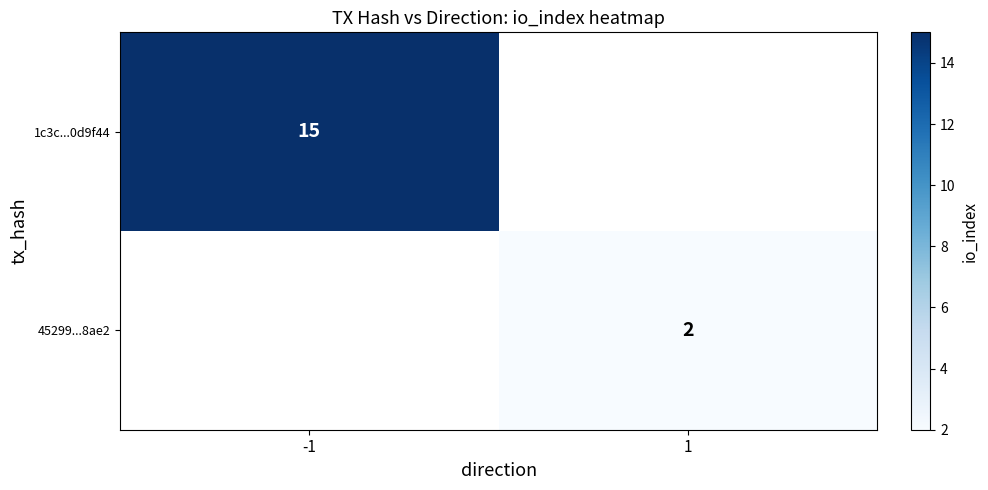

Is it true that 1c3c...0d9f44 equals 15 at -1?

True